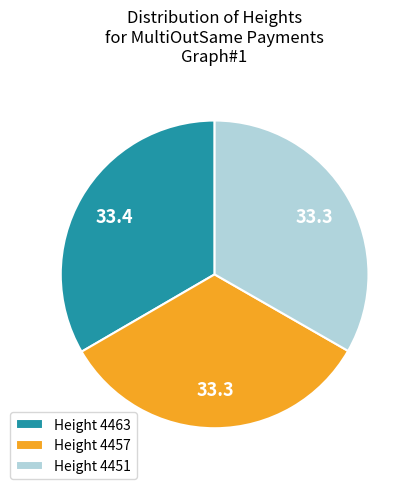

True or false: Height 4463 accounts for 33% of the total.

True